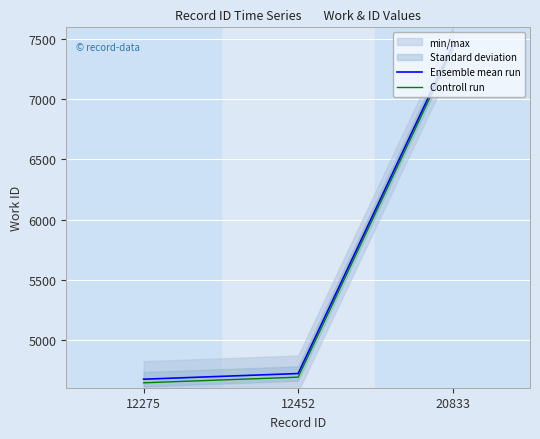

What is the sum of all Ensemble mean run values?

16836